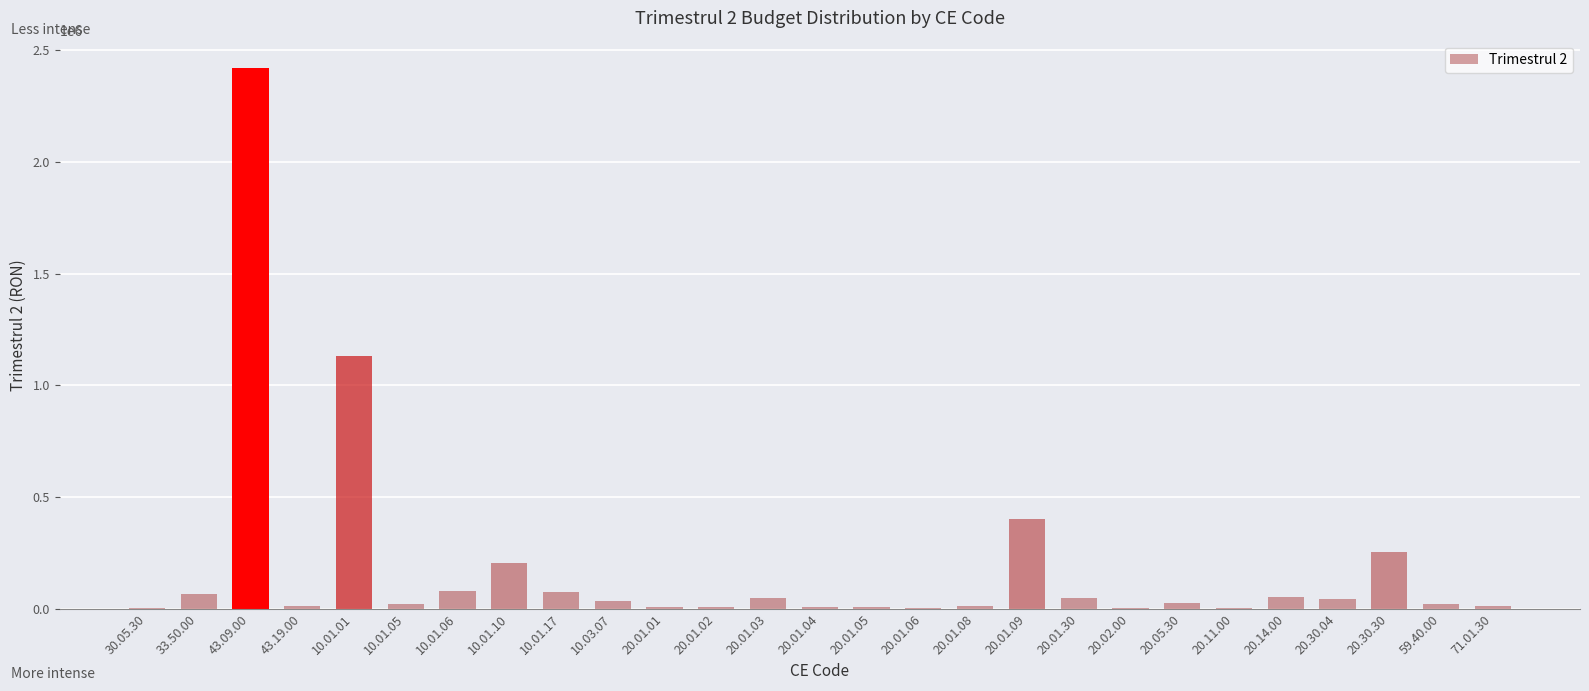

What is the sum of all values?

5034000